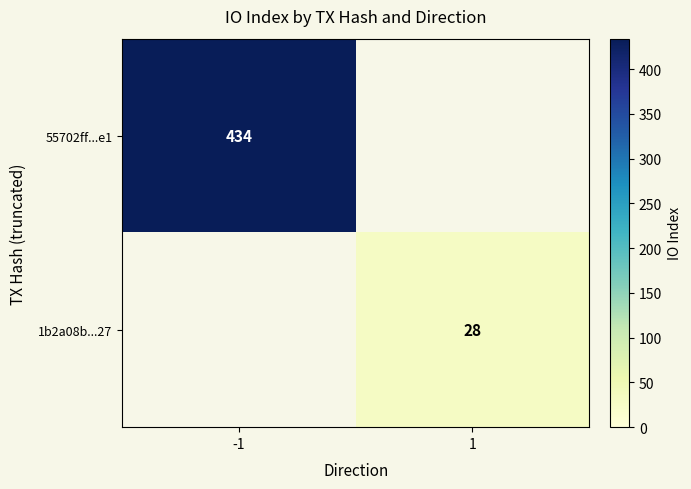

Is the value of 1b2a08b...27 at 1 greater than the value of 55702ff...e1 at -1?

No